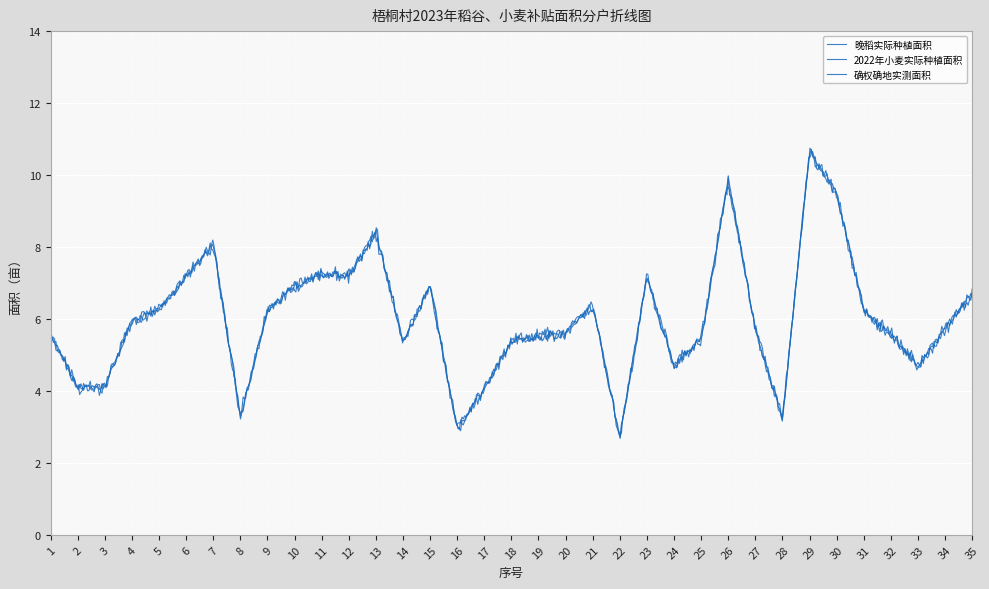

Which category has the lowest value in the 2022年小麦实际种植面积 series?

22